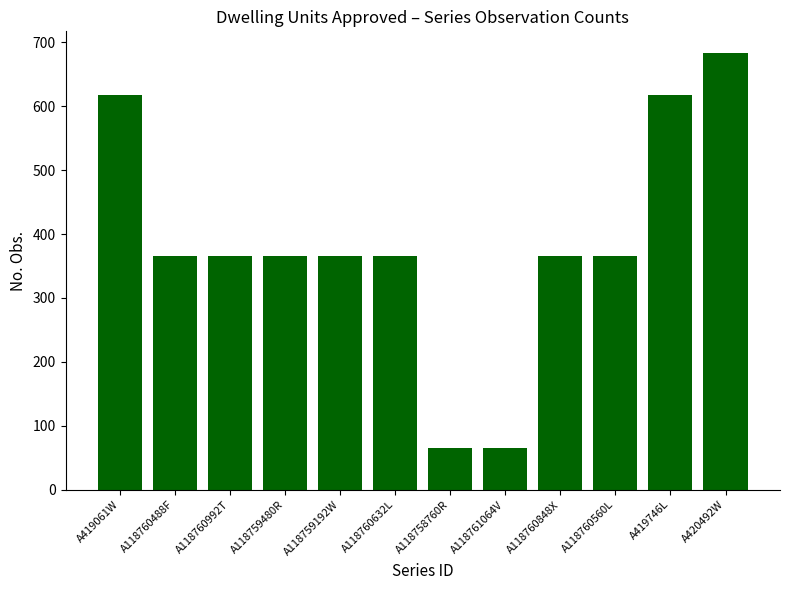

Approximately how many times larger is the value at A118759192W compared to A118758760R?

5.6